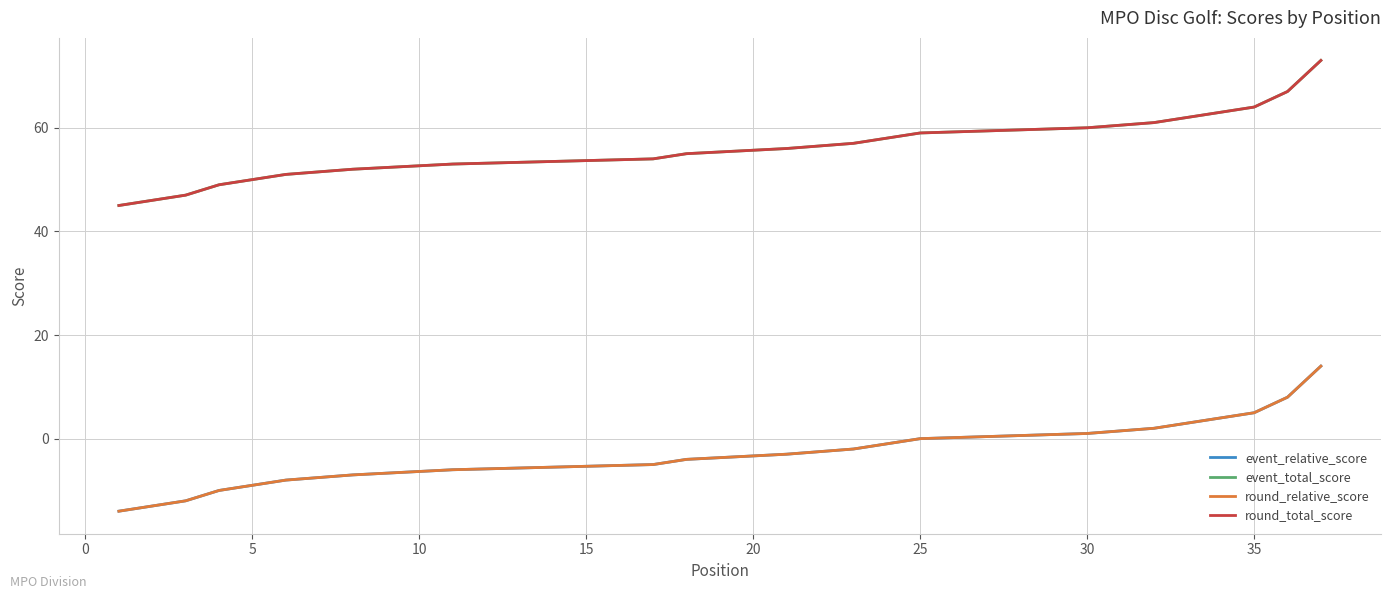

How many values in the round_relative_score series exceed -4?

17